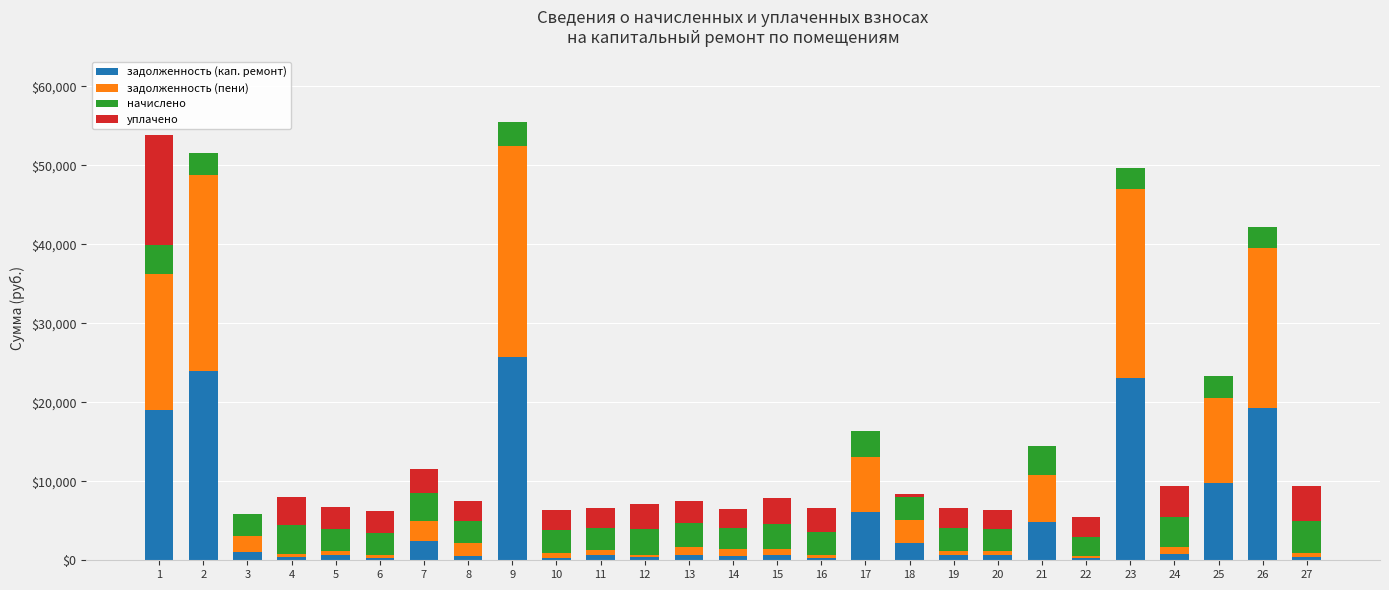

How many series are shown in this chart?

4